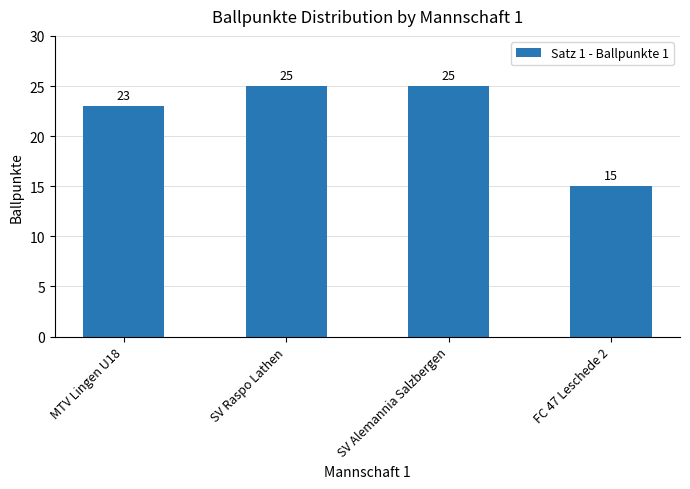

How many values are between 23 and 25?

3